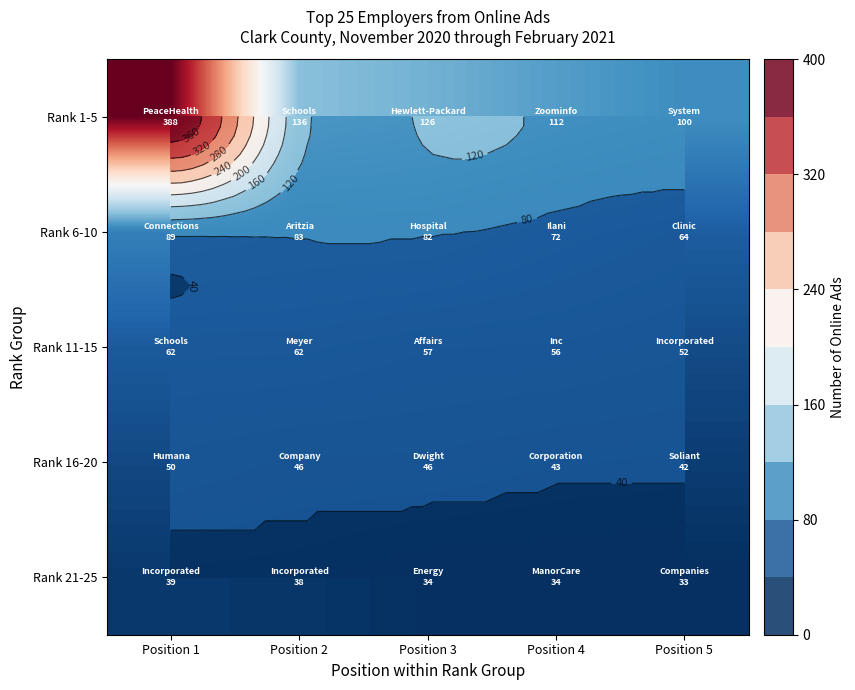

List the series in order of their peak value, highest first.

Rank 1-5, Rank 6-10, Rank 11-15, Rank 16-20, Rank 21-25